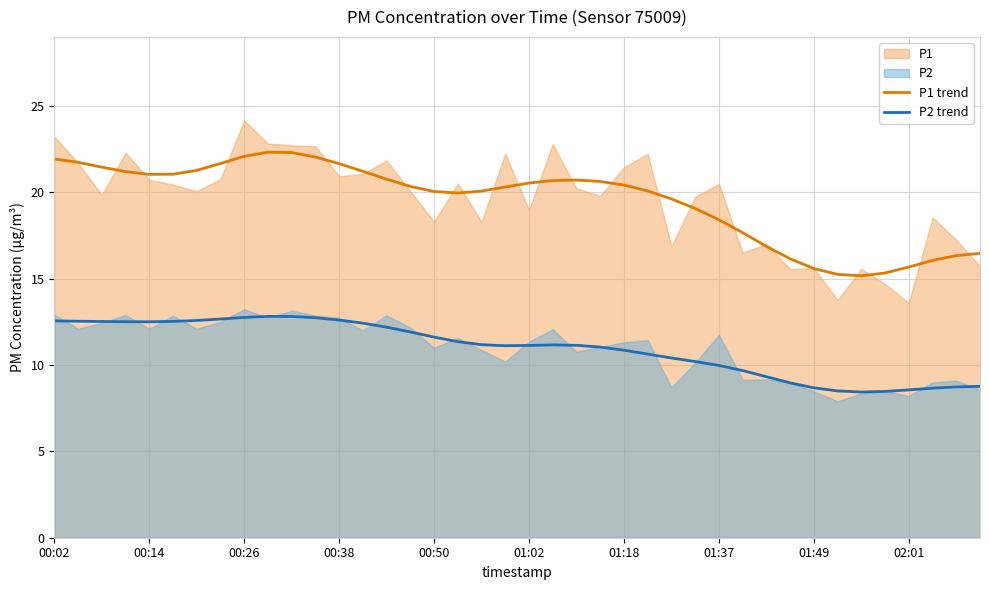

Between 00:02 and 19, which is larger?

00:02